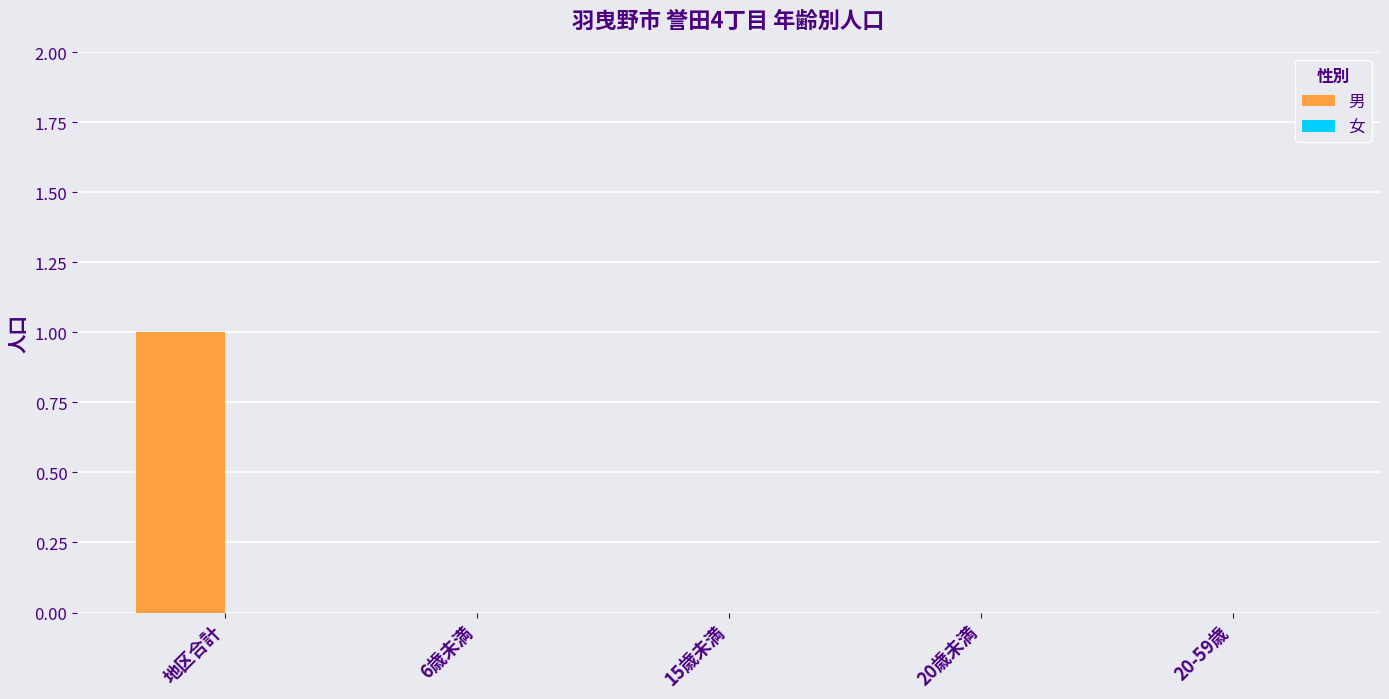

How many categories are shown in the chart?

5